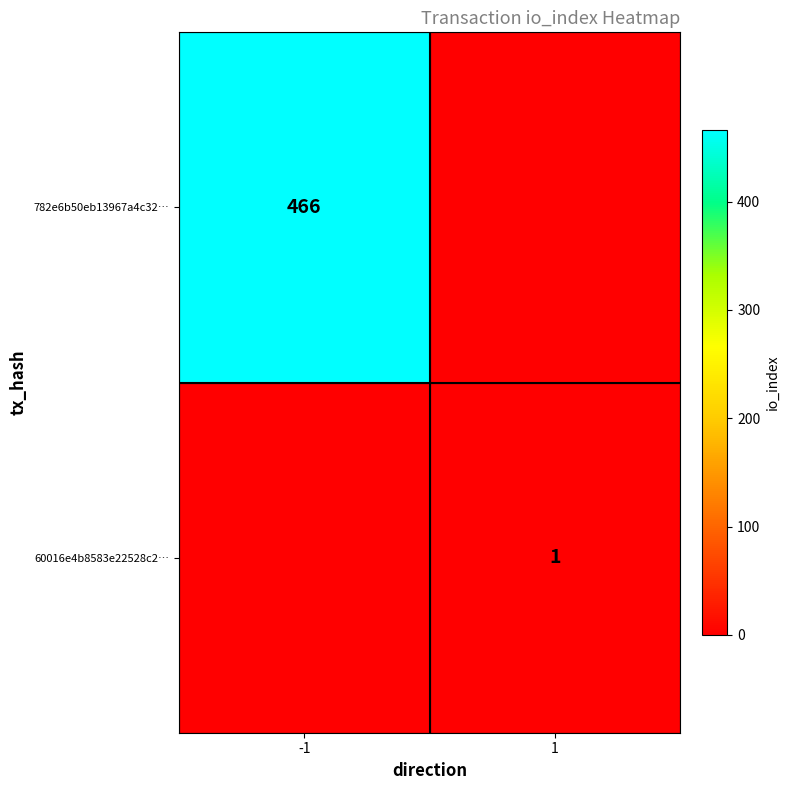

Is it true that 60016e4b8583e22528c2… equals 2 at 1?

False